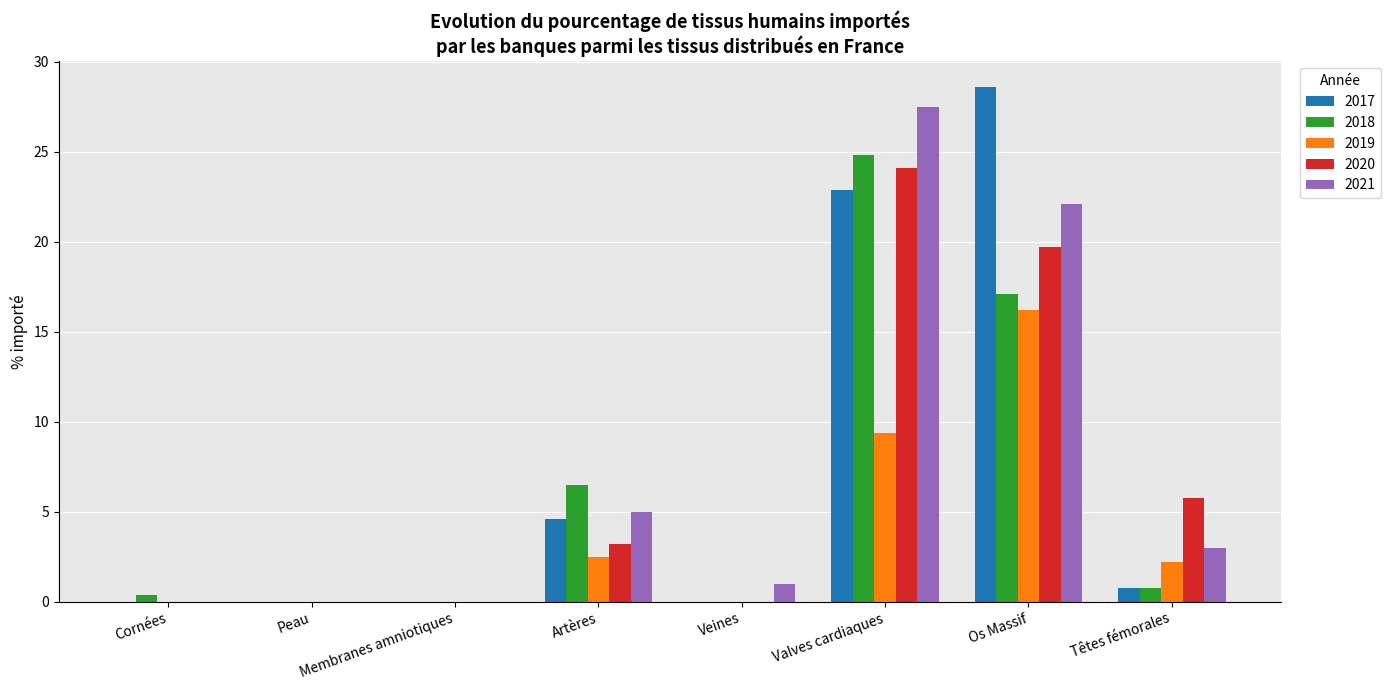

Reading left to right, extract all data points from this chart.

2017: Cornées=0.0	Peau=0.0	Membranes amniotiques=0.0	Artères=4.6	Veines=0.0	Valves cardiaques=22.9	Os Massif=28.6	Têtes fémorales=0.8
2018: Cornées=0.4	Peau=0.0	Membranes amniotiques=0.0	Artères=6.5	Veines=0.0	Valves cardiaques=24.8	Os Massif=17.1	Têtes fémorales=0.8
2019: Cornées=0.0	Peau=0.0	Membranes amniotiques=0.0	Artères=2.5	Veines=0.0	Valves cardiaques=9.4	Os Massif=16.2	Têtes fémorales=2.2
2020: Cornées=0.0	Peau=0.0	Membranes amniotiques=0.0	Artères=3.2	Veines=0.0	Valves cardiaques=24.1	Os Massif=19.7	Têtes fémorales=5.8
2021: Cornées=0.0	Peau=0.0	Membranes amniotiques=0.0	Artères=5.0	Veines=1.0	Valves cardiaques=27.5	Os Massif=22.1	Têtes fémorales=3.0